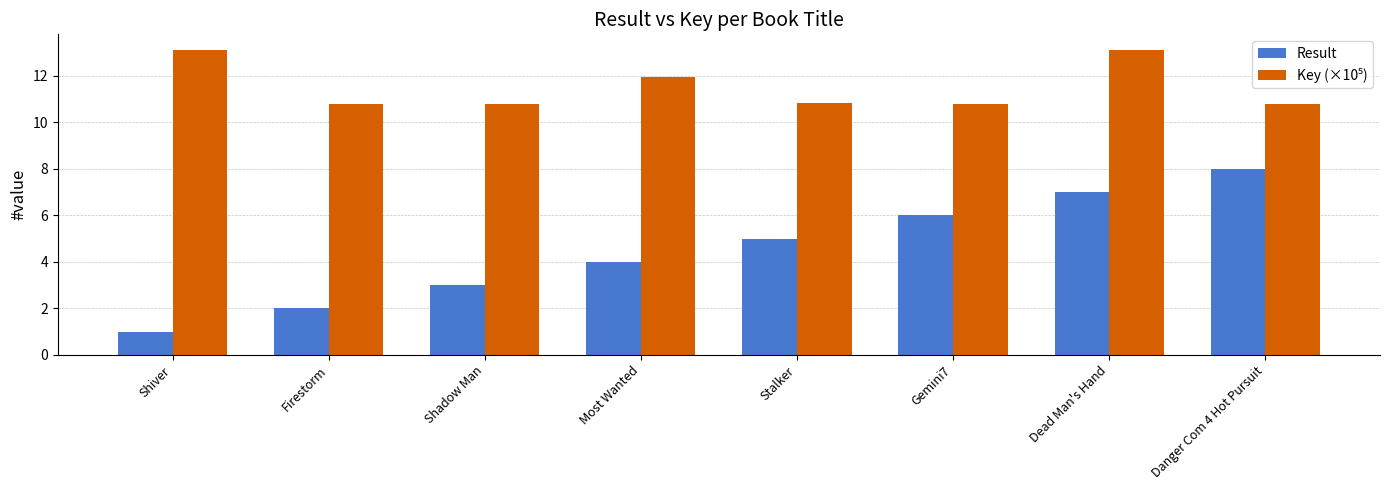

Rank the categories by Result value from highest to lowest.

Danger Com 4 Hot Pursuit, Dead Man's Hand, Gemini7, Stalker, Most Wanted, Shadow Man, Firestorm, Shiver